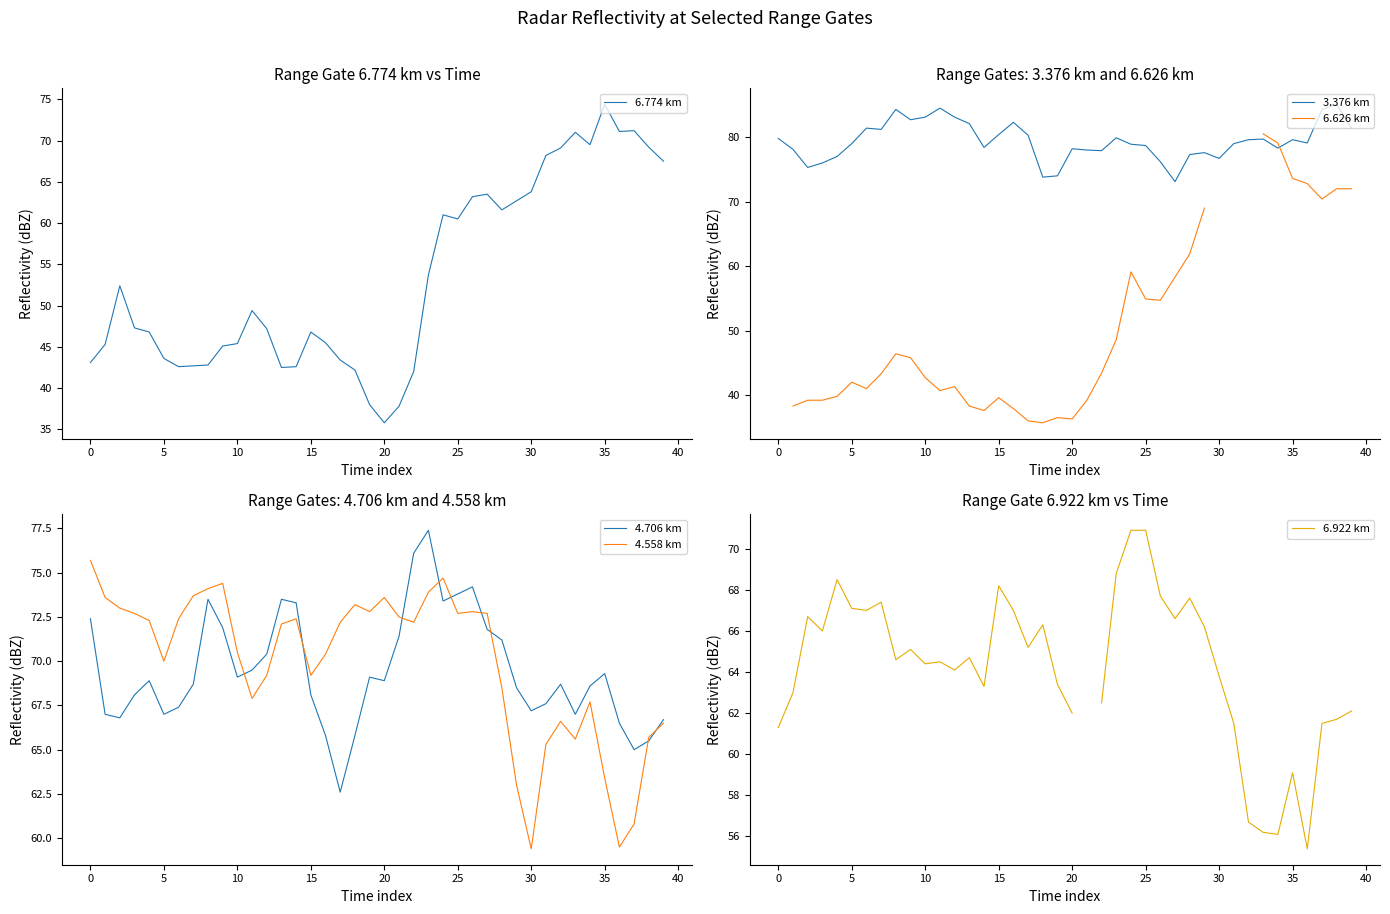

How many intersections are there between 6.922 km and 4.558 km?

4